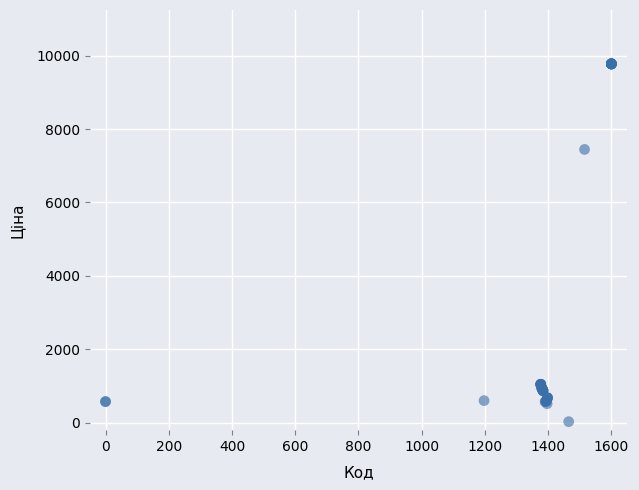

What Y value in the scatter plot is closest to 4903?

7444.6